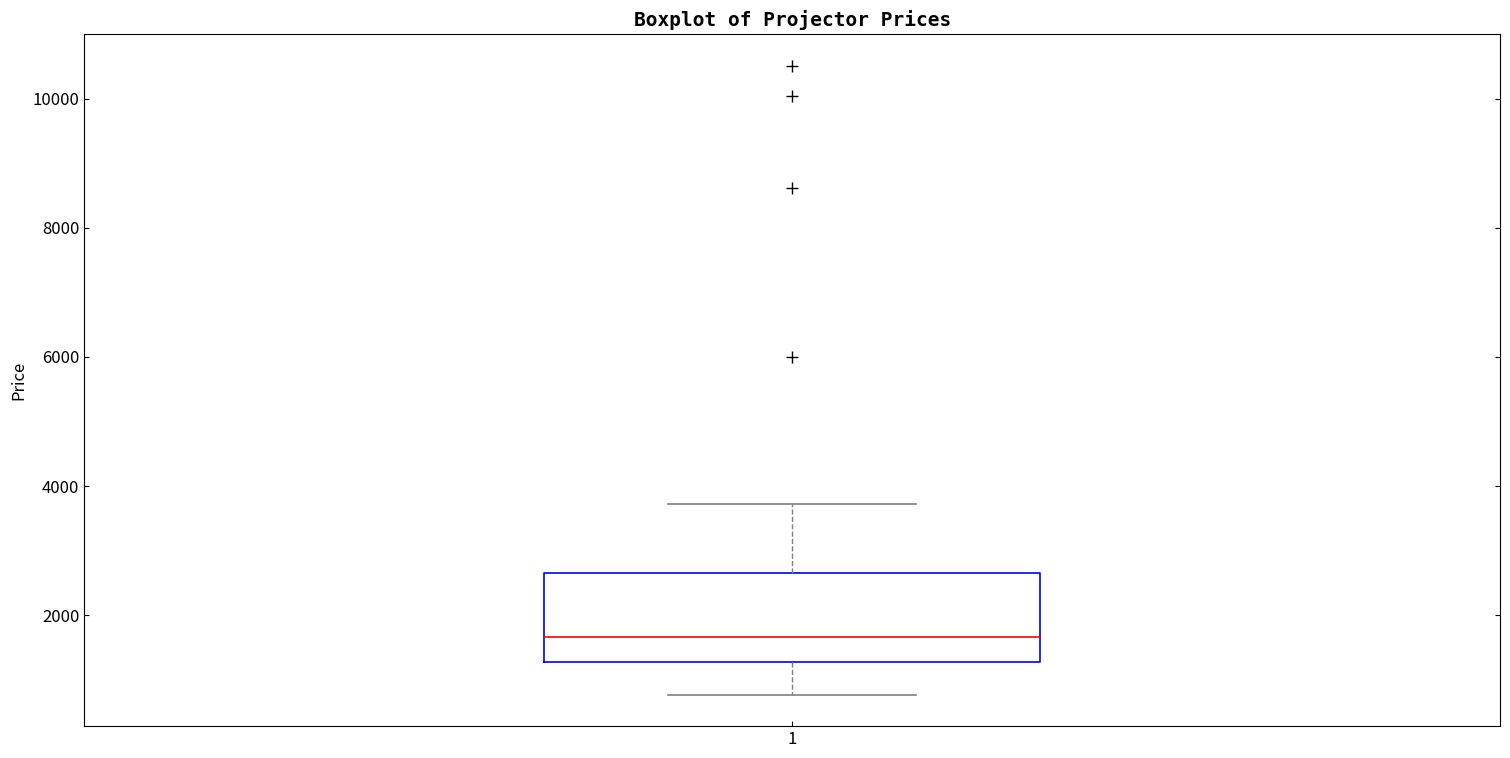

Transcribe this box plot: give where the median line is, the range the box spans, and where the two whiskers end, as read against the y-axis. The values are not printed on the chart, so give them approximately, as read against the axis.

median 1600, box 1200 to 2600, whiskers 800 to 3800